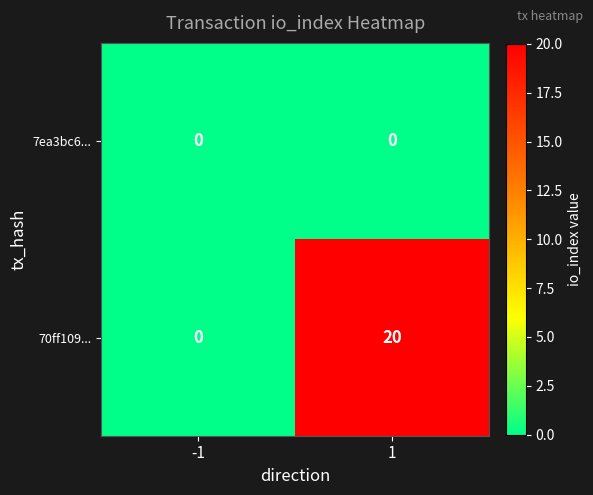

Count the number of categories in the chart.

2